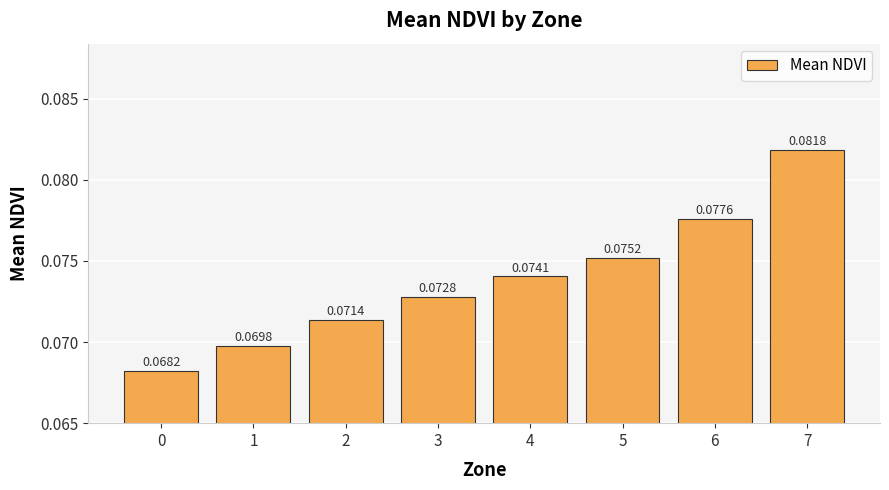

List the labels in order of value, smallest first.

0, 1, 2, 3, 4, 5, 6, 7